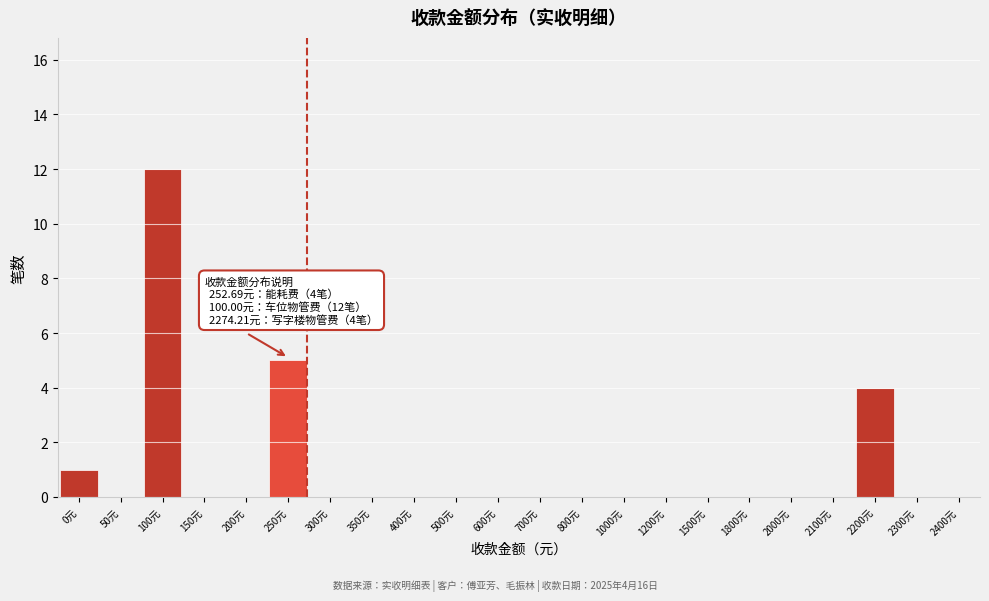

Reading left to right, extract all data points from this chart.

0元=1	50元=0	100元=12	150元=0	200元=0	250元=5	300元=0	350元=0	400元=0	500元=0	600元=0	700元=0	800元=0	1000元=0	1200元=0	1500元=0	1800元=0	2000元=0	2100元=0	2200元=4	2300元=0	2400元=0